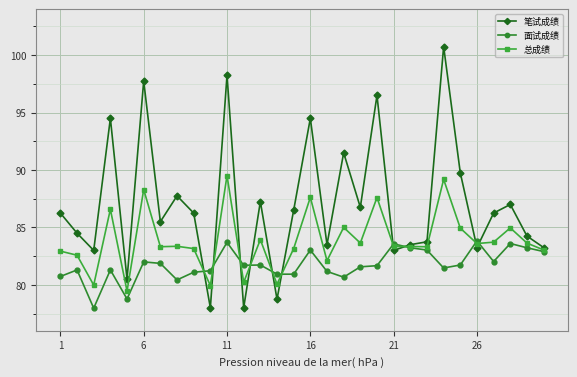

Which series has the largest total across all categories?

笔试成绩